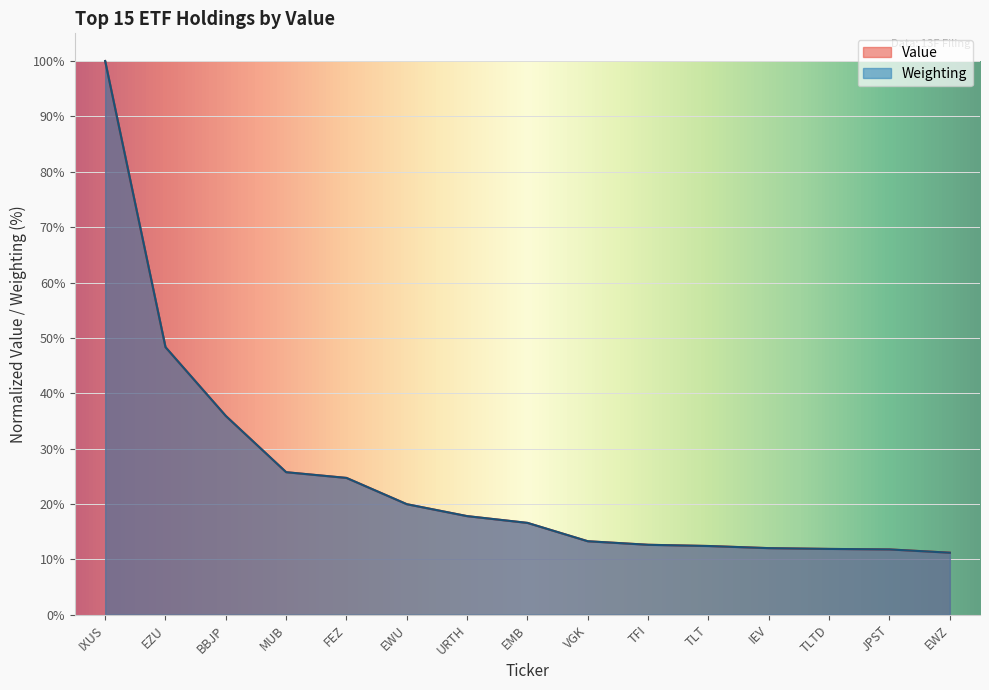

Rank the categories by Value value from highest to lowest.

IXUS, EZU, BBJP, MUB, FEZ, EWU, URTH, EMB, VGK, TFI, TLT, IEV, TLTD, JPST, EWZ